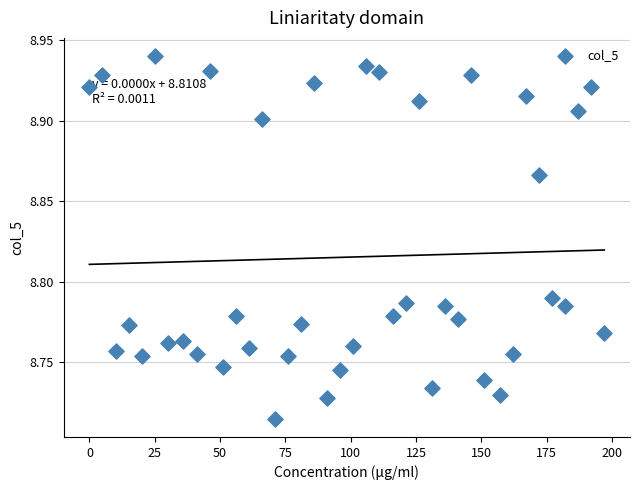

What is the range of X values (max minus min)?

197.0